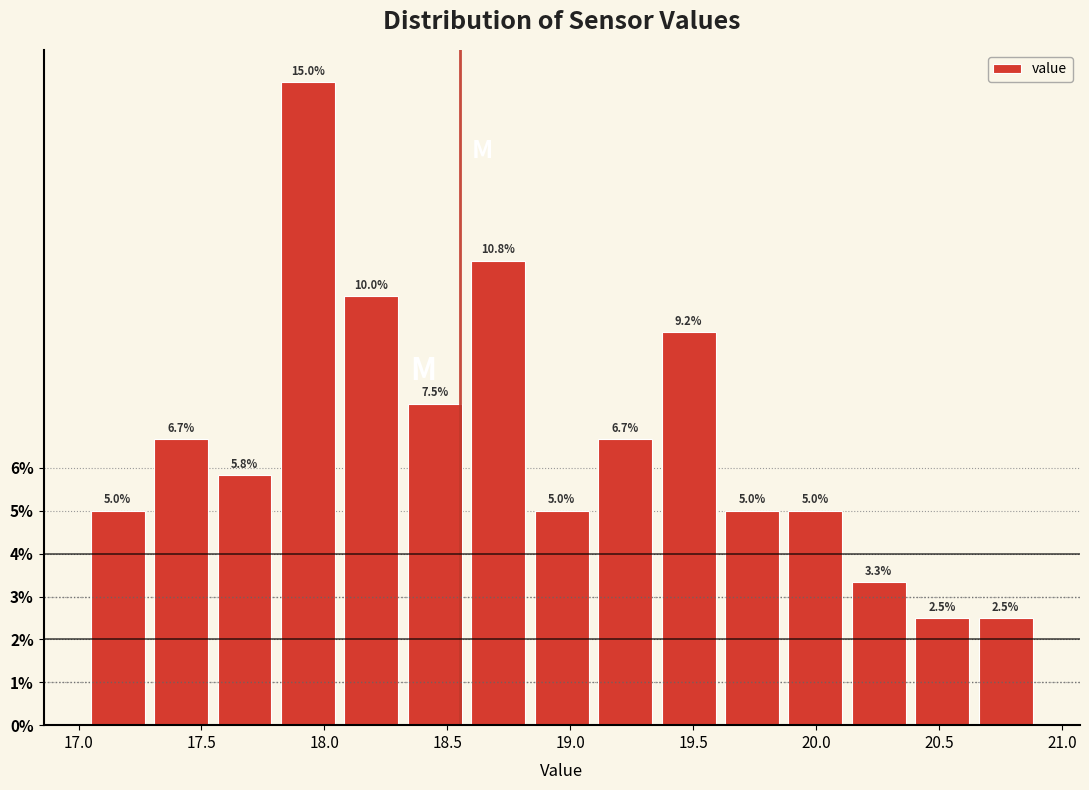

Reading left to right, transcribe this chart: for each bar, give the range it covers on the x-axis and its height. The bar edges are not printed on the chart, so give them approximately, as read against the axis.

17.05 to 17.30: 5.0
17.30 to 17.55: 6.7
17.55 to 17.80: 5.8
17.80 to 18.05: 15.0
18.05 to 18.30: 10.0
18.30 to 18.60: 7.5
18.60 to 18.85: 10.8
18.85 to 19.10: 5.0
19.10 to 19.35: 6.7
19.35 to 19.60: 9.2
19.60 to 19.85: 5.0
19.85 to 20.15: 5.0
20.15 to 20.40: 3.3
20.40 to 20.65: 2.5
20.65 to 20.90: 2.5